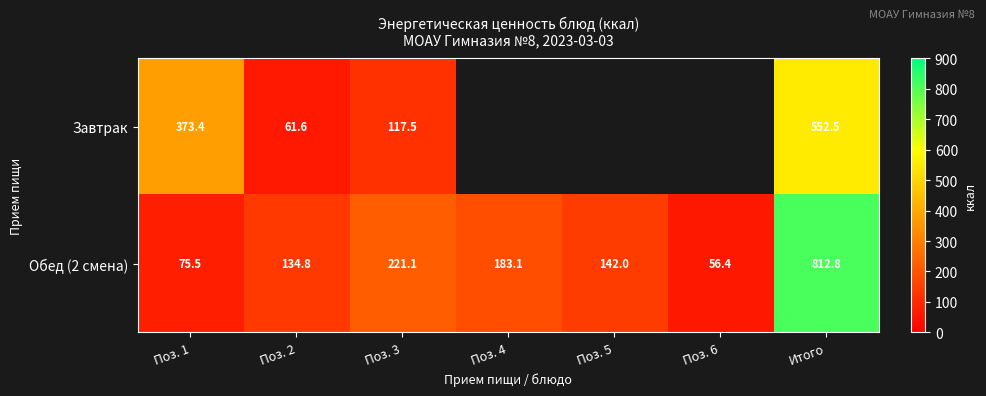

What is the total value across all series at Поз. 1?

448.9